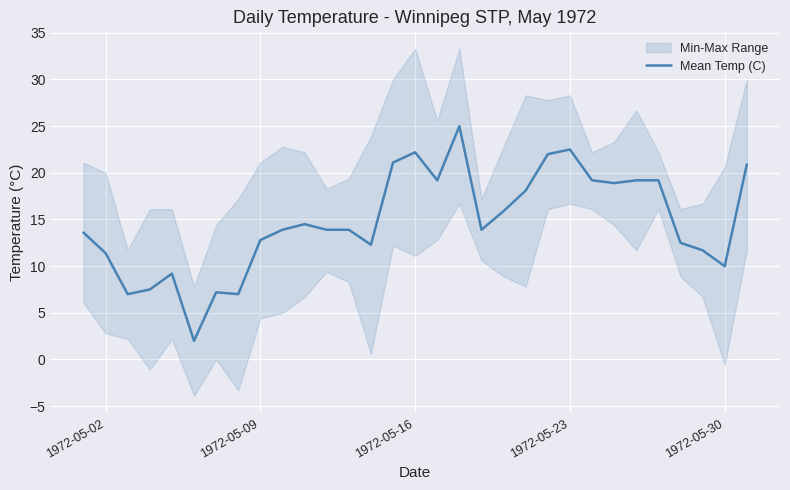

What is the average value?

14.8